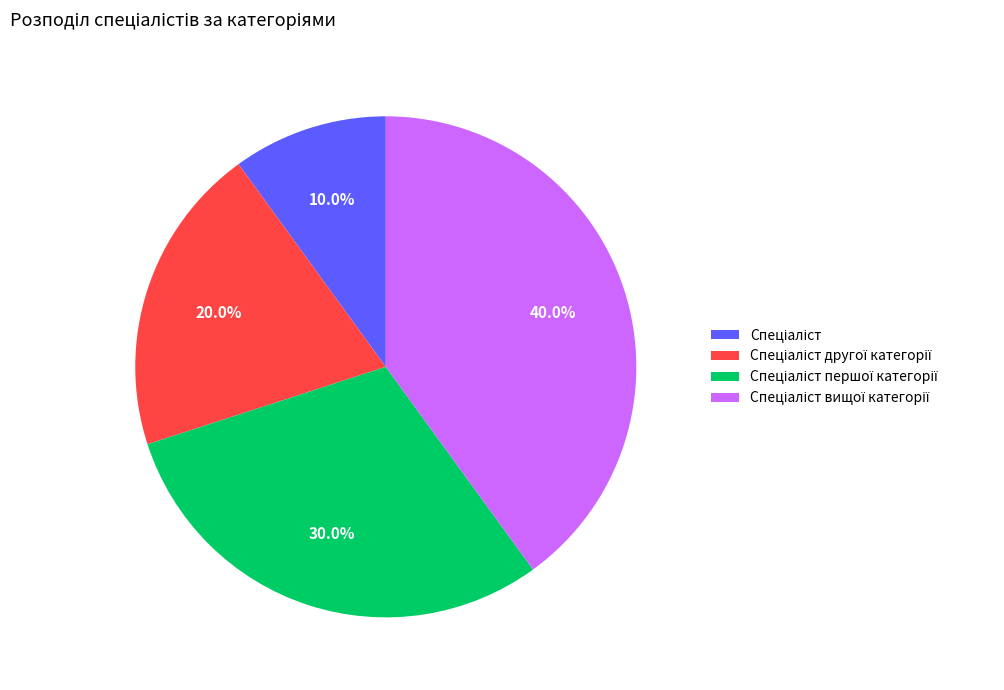

Does any single category account for the majority?

No